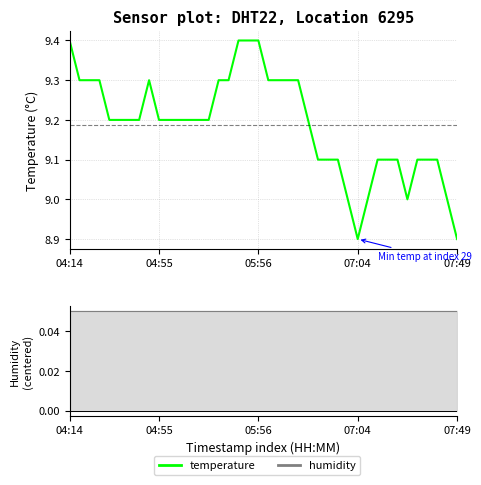

True or false: temperature and humidity cross at least once.

False